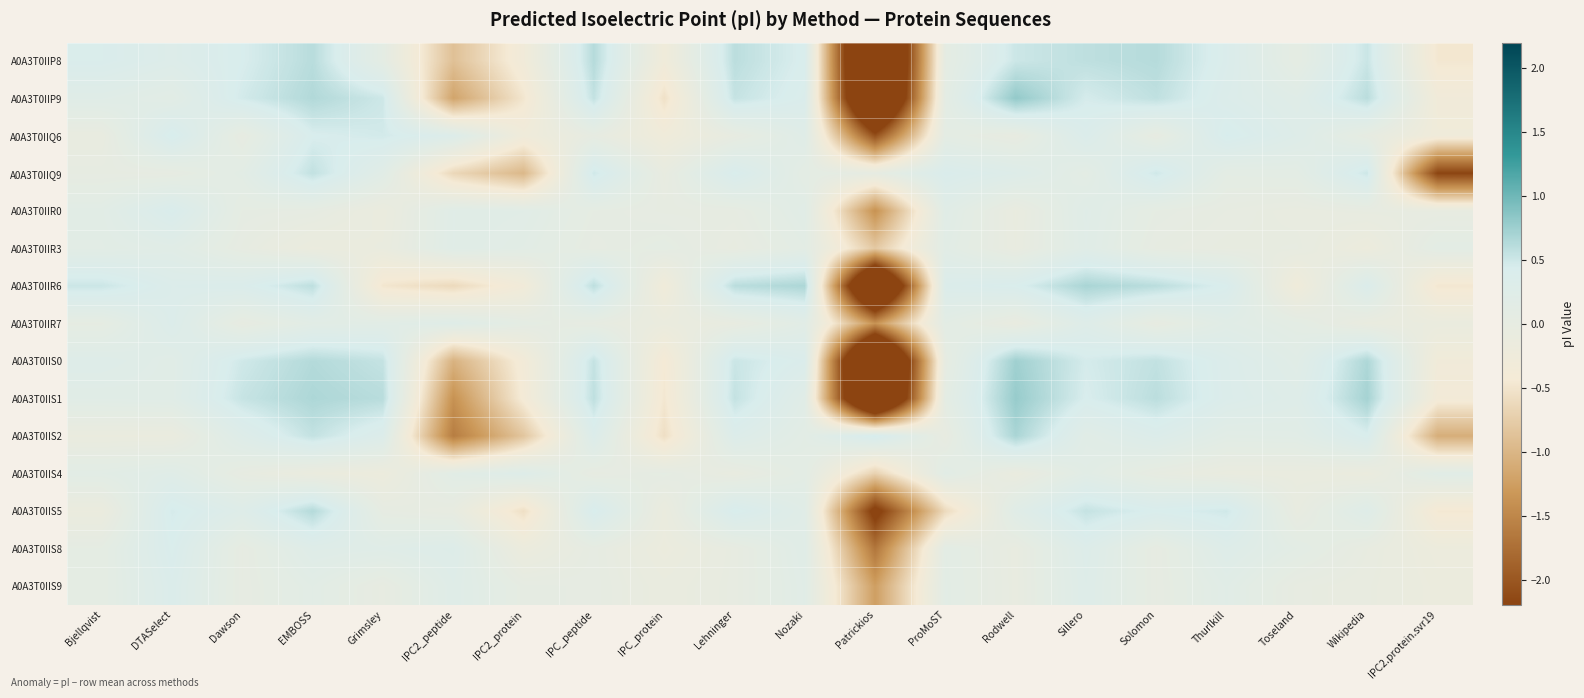

At which category does the chart reach its peak across all series?

Rodwell